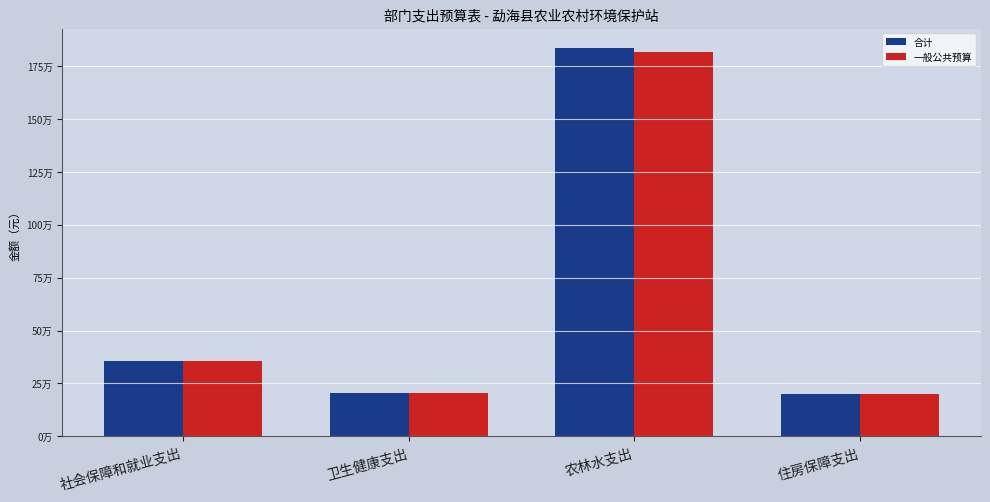

What is the value of the 一般公共预算 bar at the 2nd from the left?

205057.7